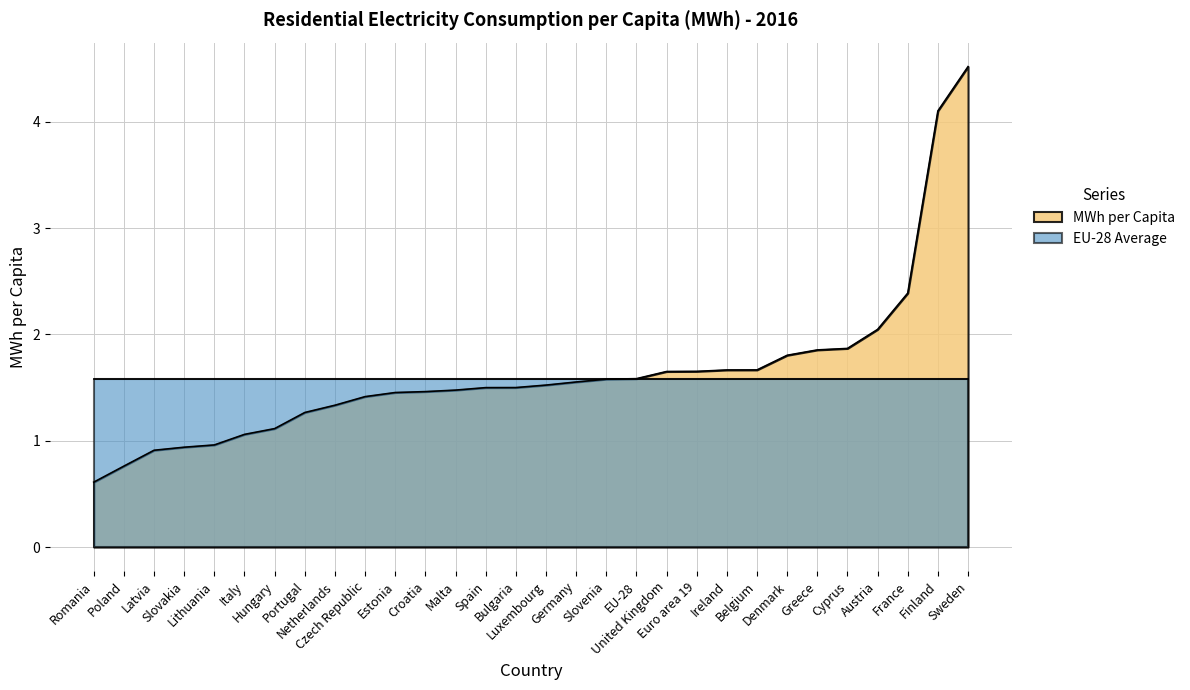

True or false: the data shows 1.7 at Belgium.

True